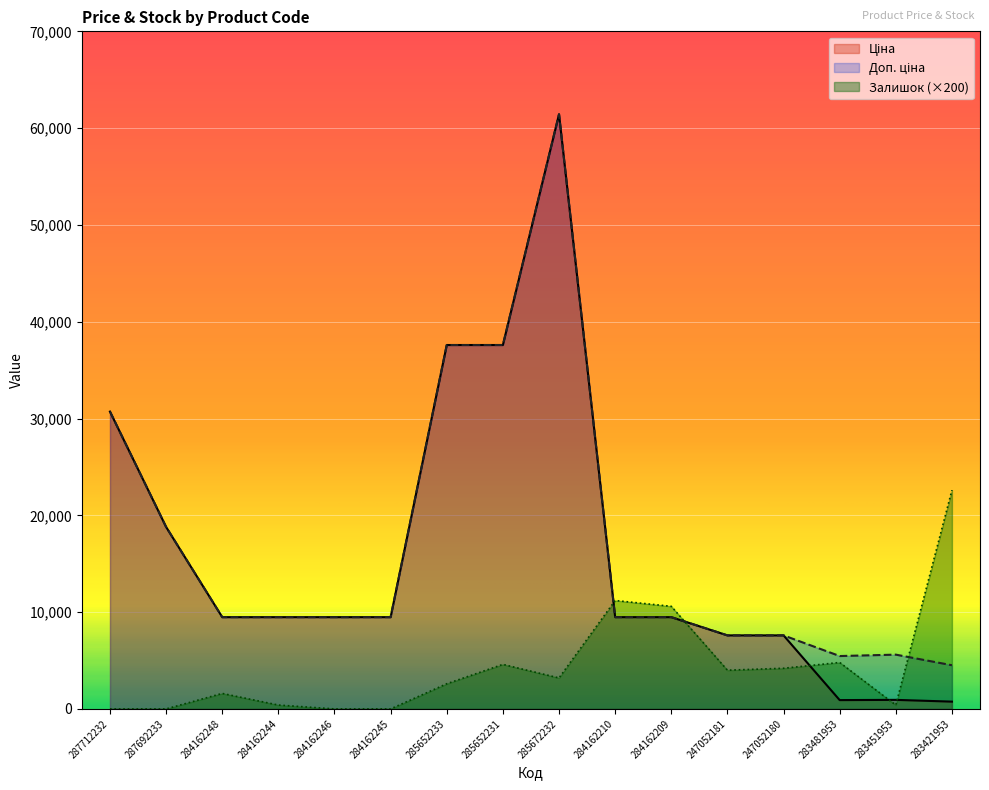

In Залишок, how many points are lower than both neighbors (excluding endpoints)?

3